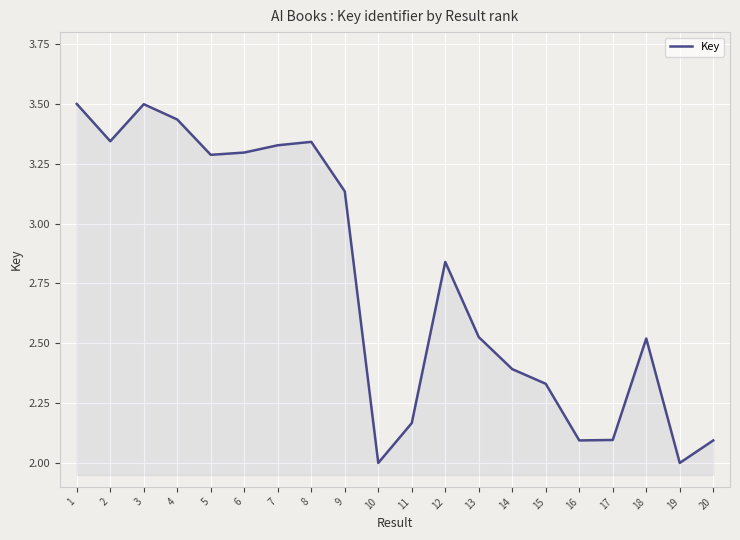

The value at 1 is 2.2. True or false?

False